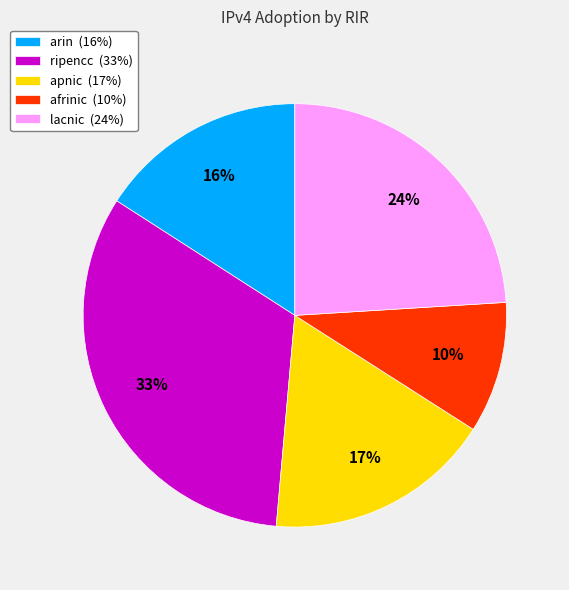

Is it true that lacnic is 15% of the pie?

False